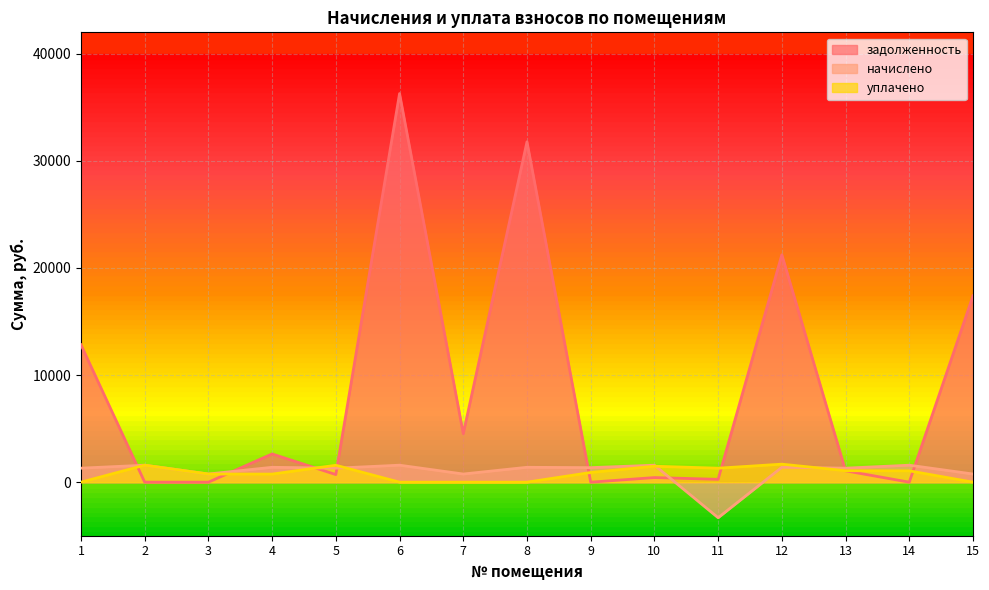

At 4, list the series in order from smallest to largest.

уплачено, начислено, задолженность